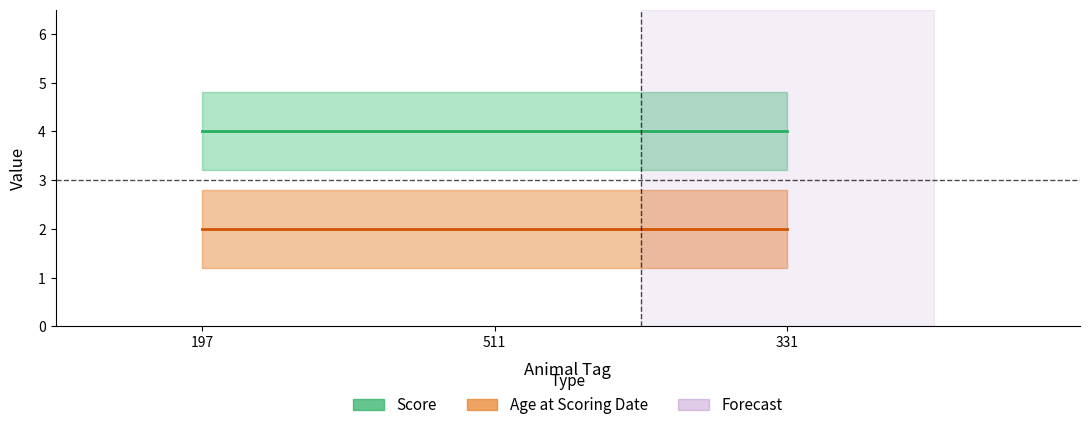

What is the sum of all Score values?

12